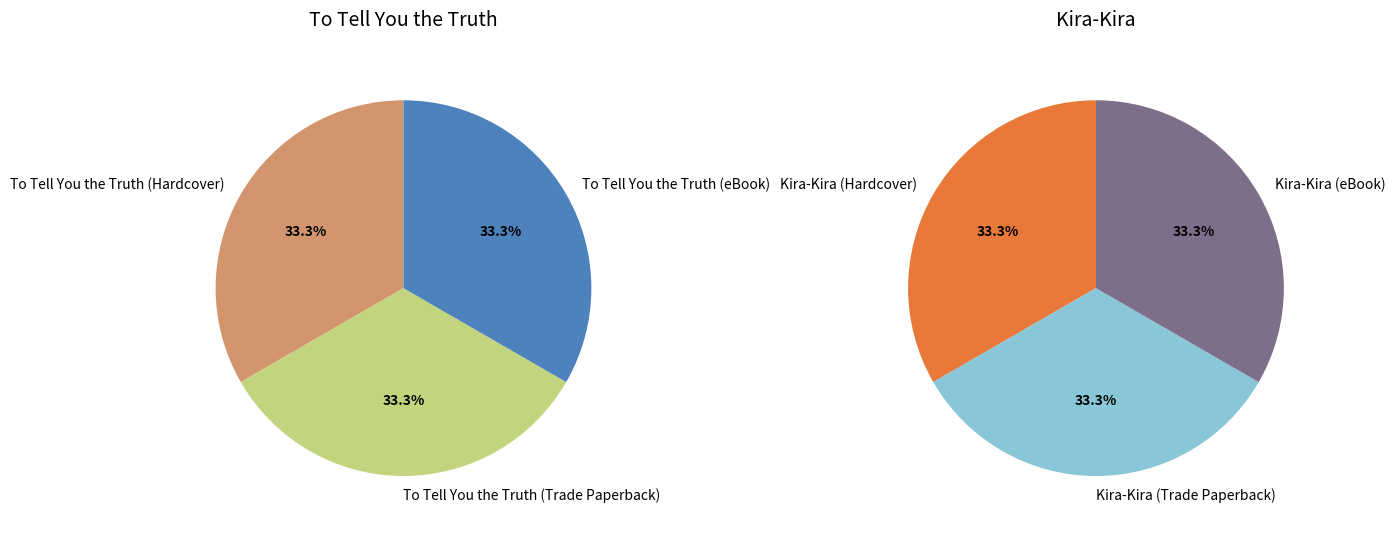

What is the smallest slice in the pie chart?

Kira-Kira (Hardcover)